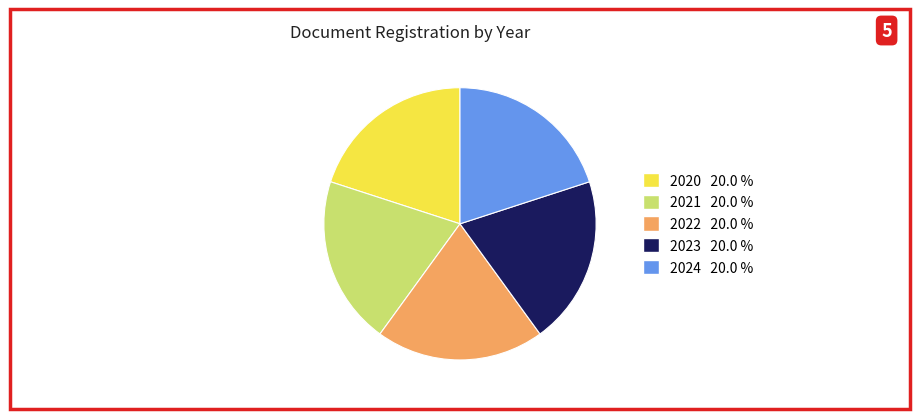

How many segments does this pie chart have?

5